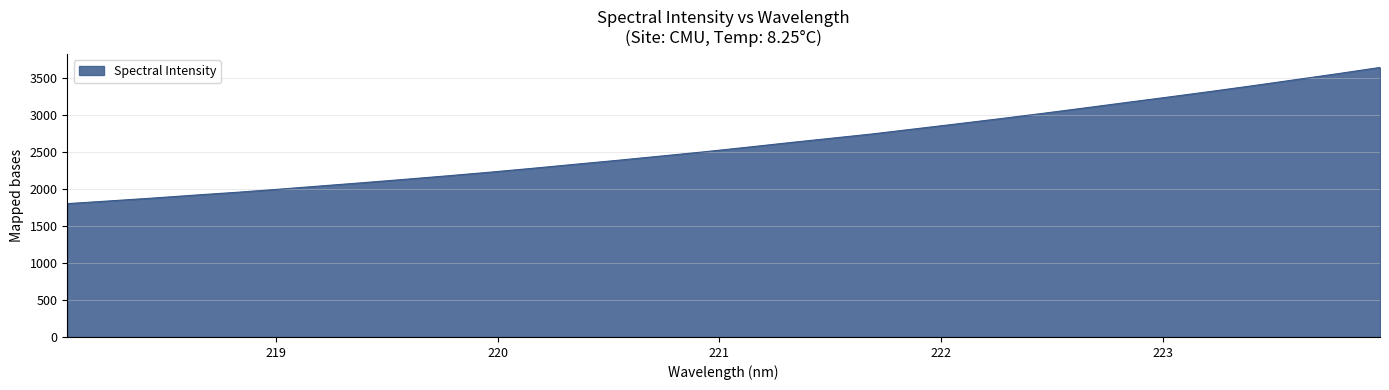

What is the minimum value shown in the chart?

1804.9